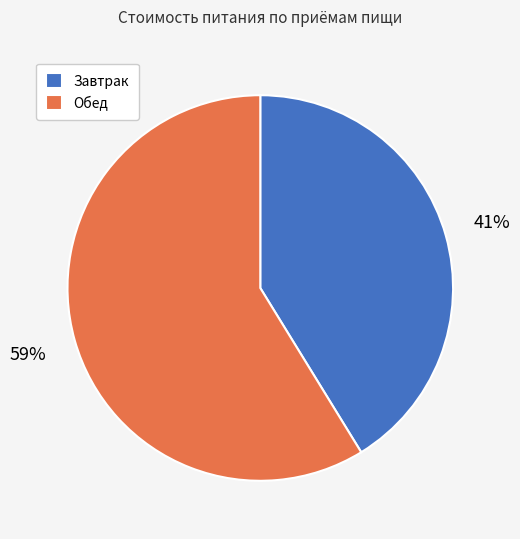

To the nearest percent, what portion does Завтрак represent?

41%